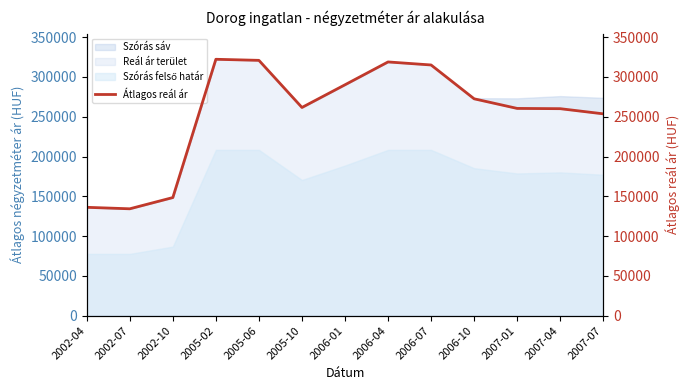

What is the difference between the values at 2005-06 and 2007-04?

60745